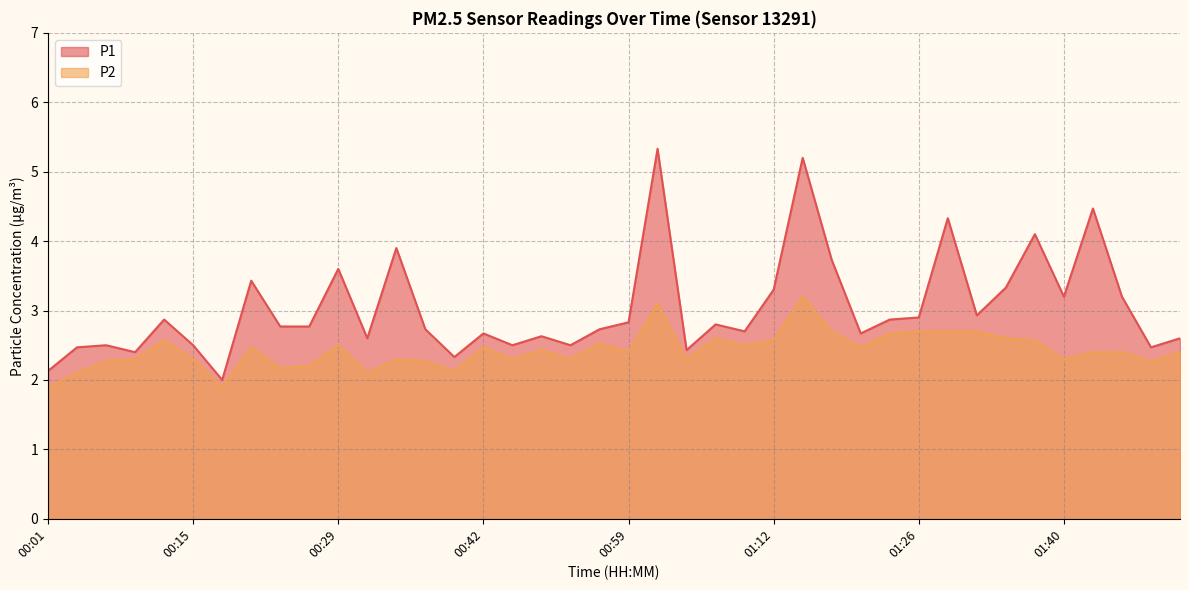

True or false: P1 has more than 2 interior local peaks.

True